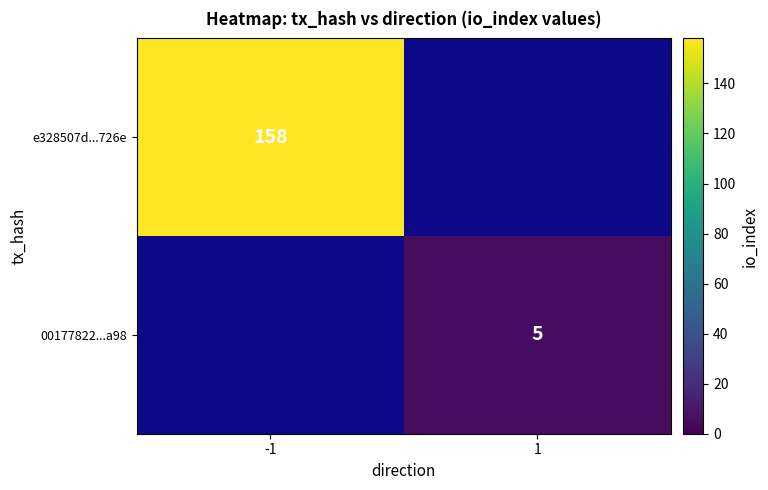

The 00177822...a98 series shows 8 at 1. True or false?

False